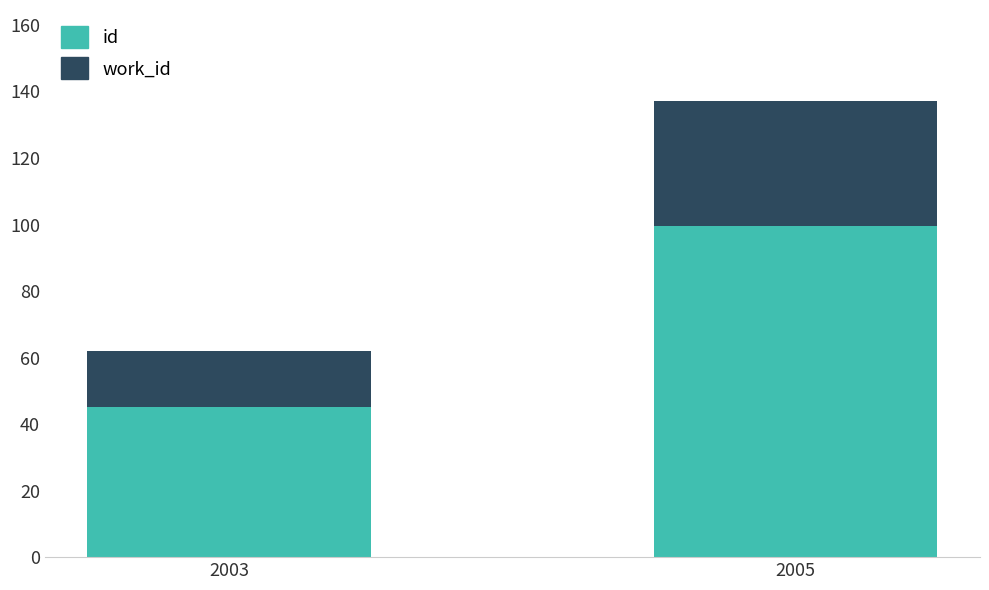

At which category is the sum across all series the highest?

2005